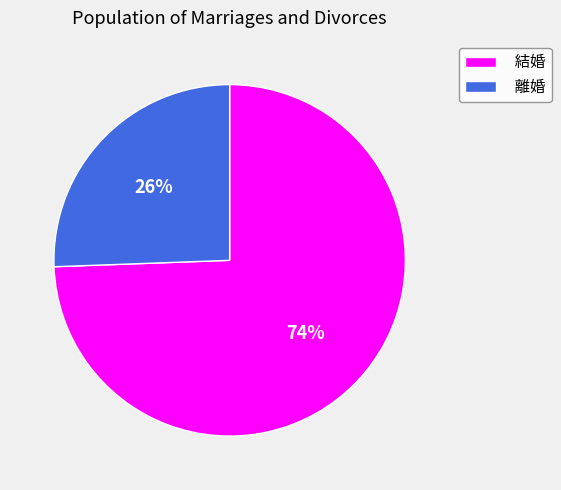

To the nearest percent, what portion does 離婚 represent?

26%